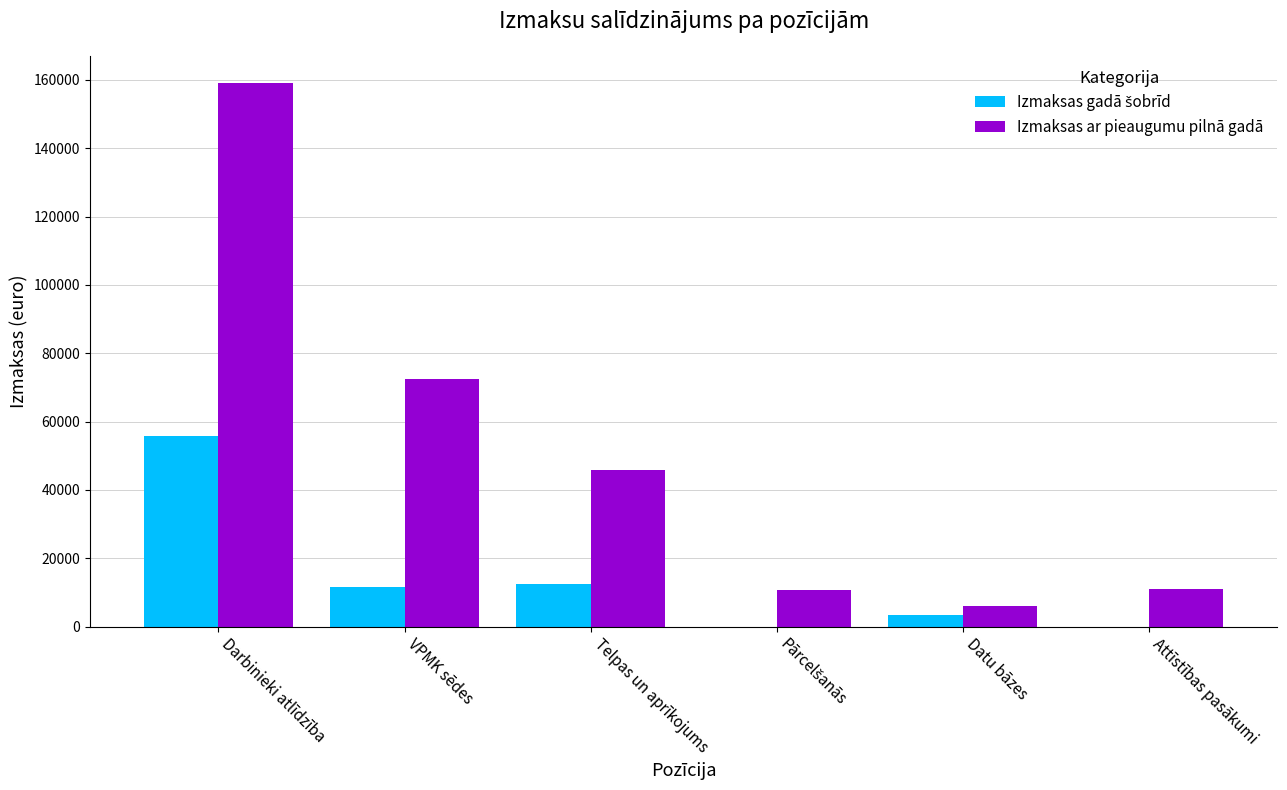

What is the sum of the Izmaksas ar pieaugumu pilnā gadā values at VPMK sēdes and Darbinieki atlīdzība?

231718.2